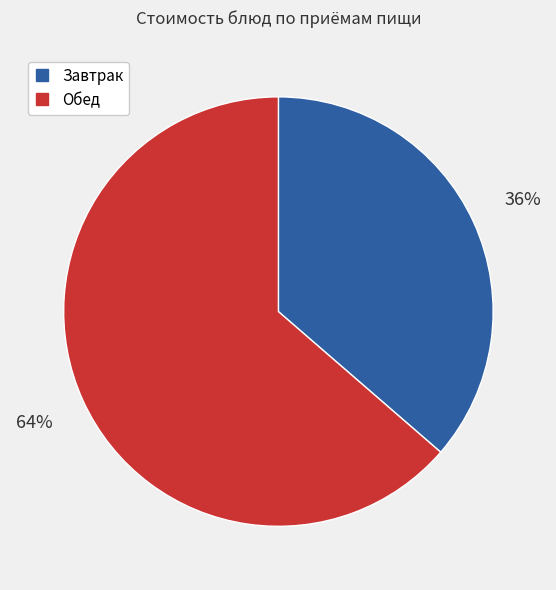

Is there a majority slice in this chart?

Yes